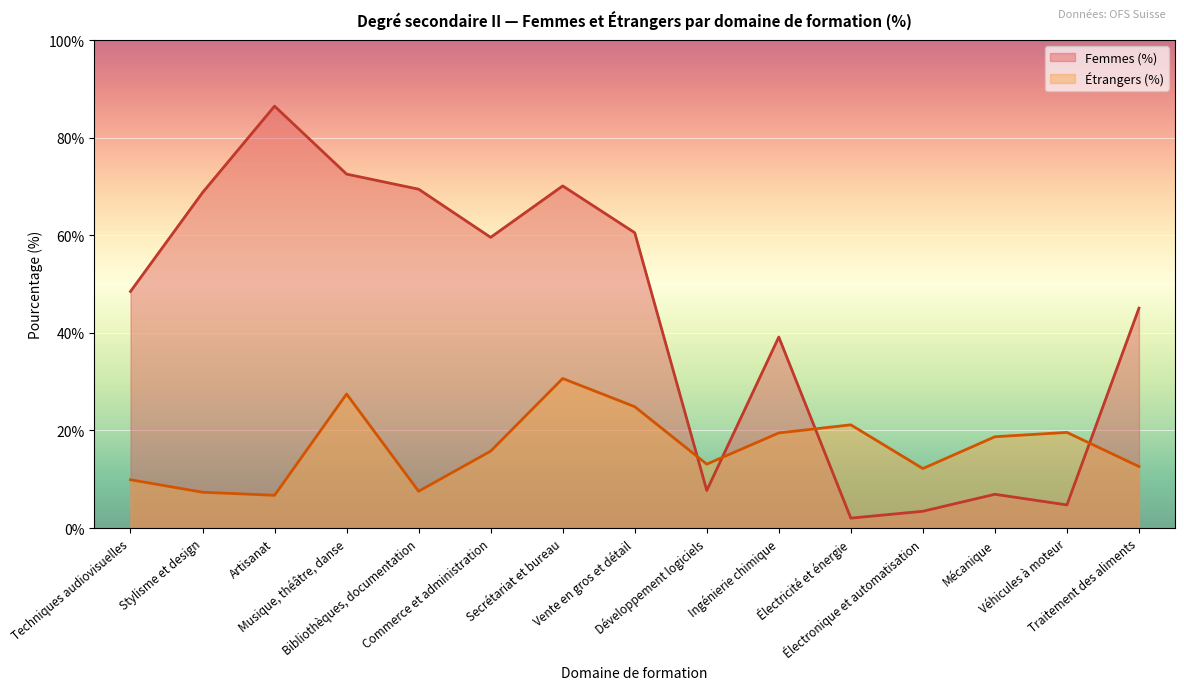

What are all the series names shown in the legend?

Femmes (%), Étrangers (%)